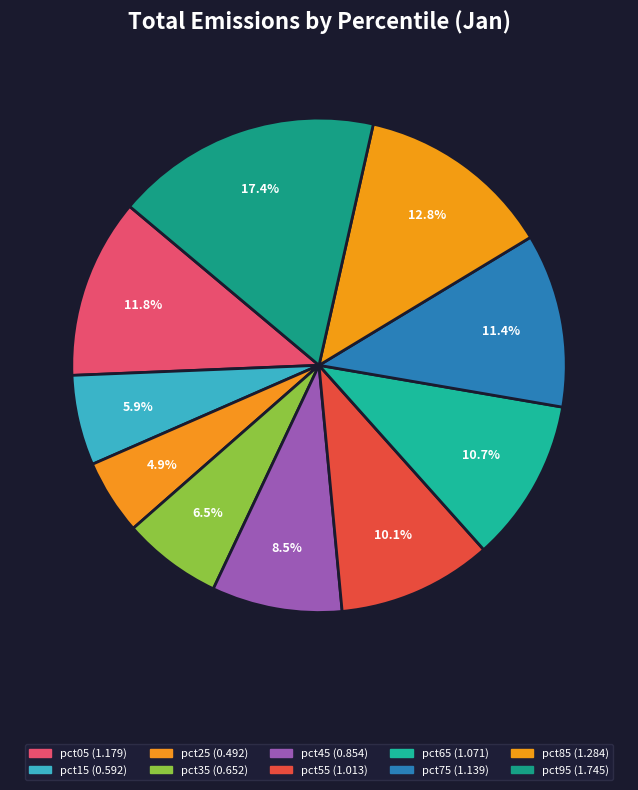

To the nearest percent, what is the difference between the largest and smallest slice percentages?

13%